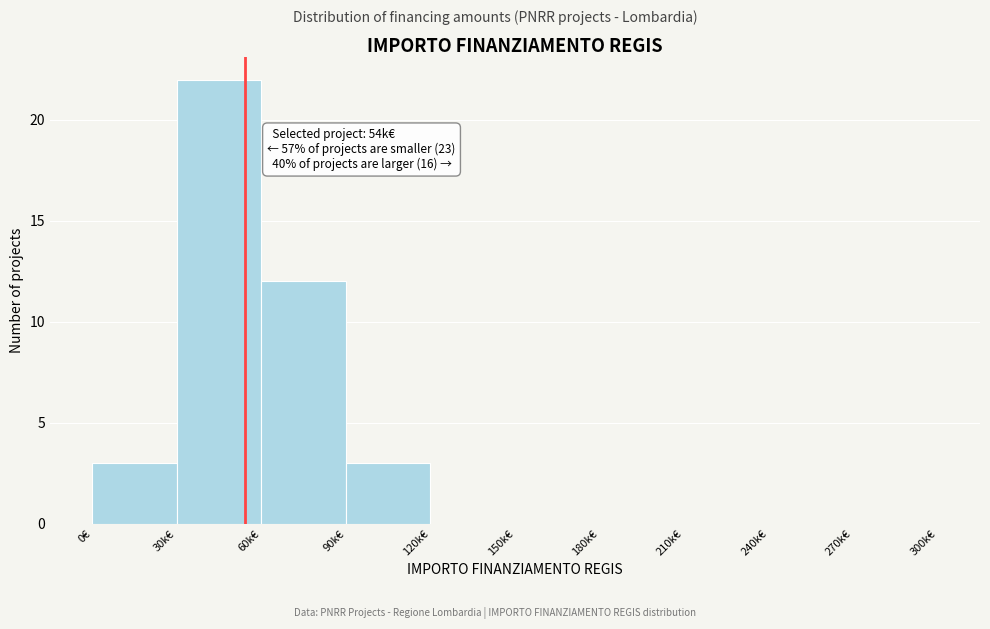

Reading right to left, what are all the values shown in this chart?

270k€=0	240k€=0	210k€=0	180k€=0	150k€=0	120k€=0	90k€=3	60k€=12	30k€=22	0€=3